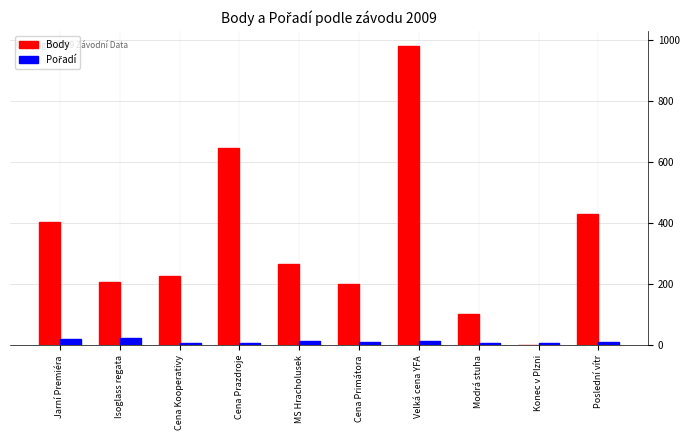

What is the difference between the Body values at Modrá stuha and MS Hracholusek?

165